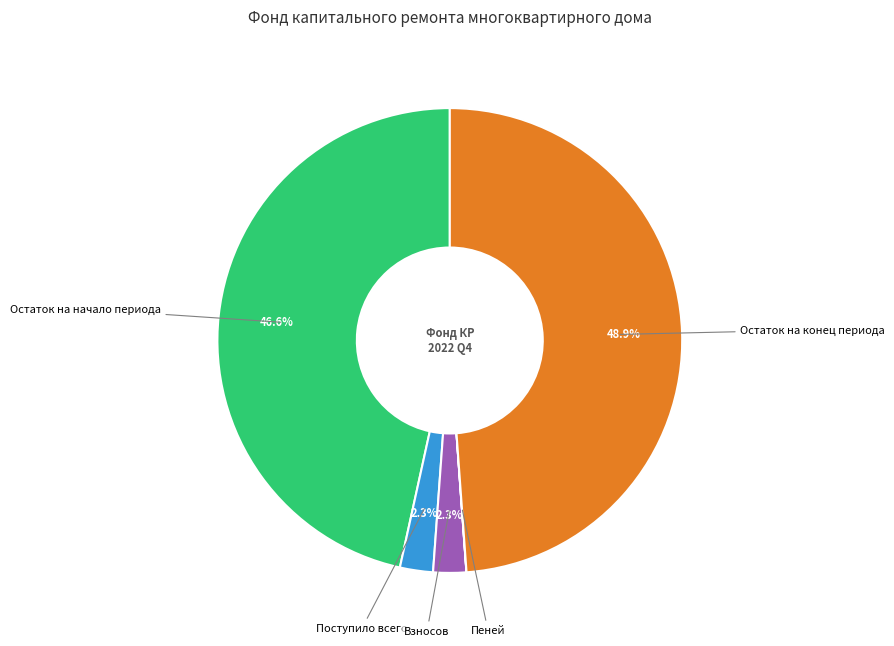

Is there any slice that represents more than half of the pie?

No